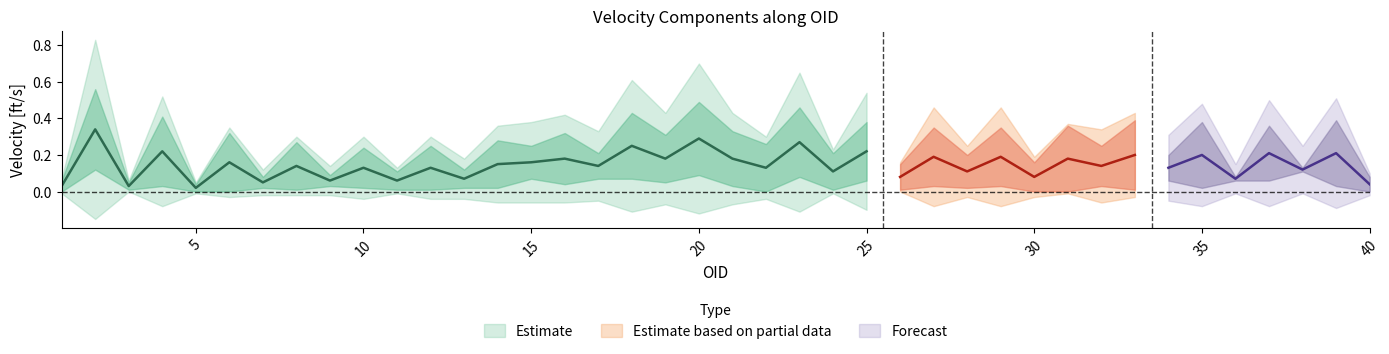

What is the difference between the second highest and minimum values in the V_N [ft/s] series?

0.3